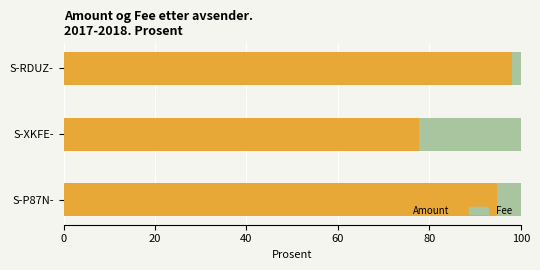

What are all the series names shown in the legend?

Amount, Fee